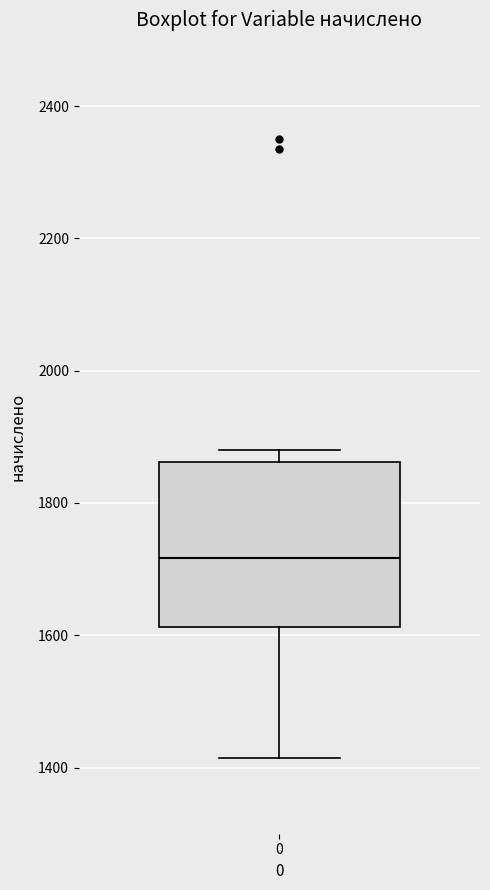

Read this box plot against the y-axis: the position of the median line, the range covered by the box, and the ends of both whiskers. The values are not printed on the chart, so give them approximately, as read against the axis.

median 1720, box 1620 to 1860, whiskers 1420 to 1880